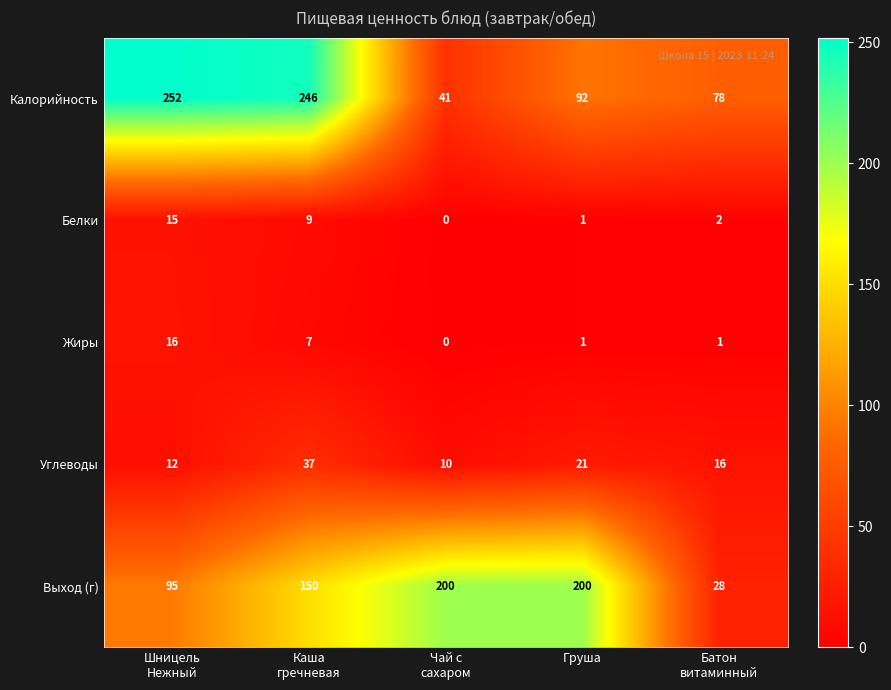

List the series in order of their peak value, lowest first.

Белки, Жиры, Углеводы, Выход (г), Калорийность